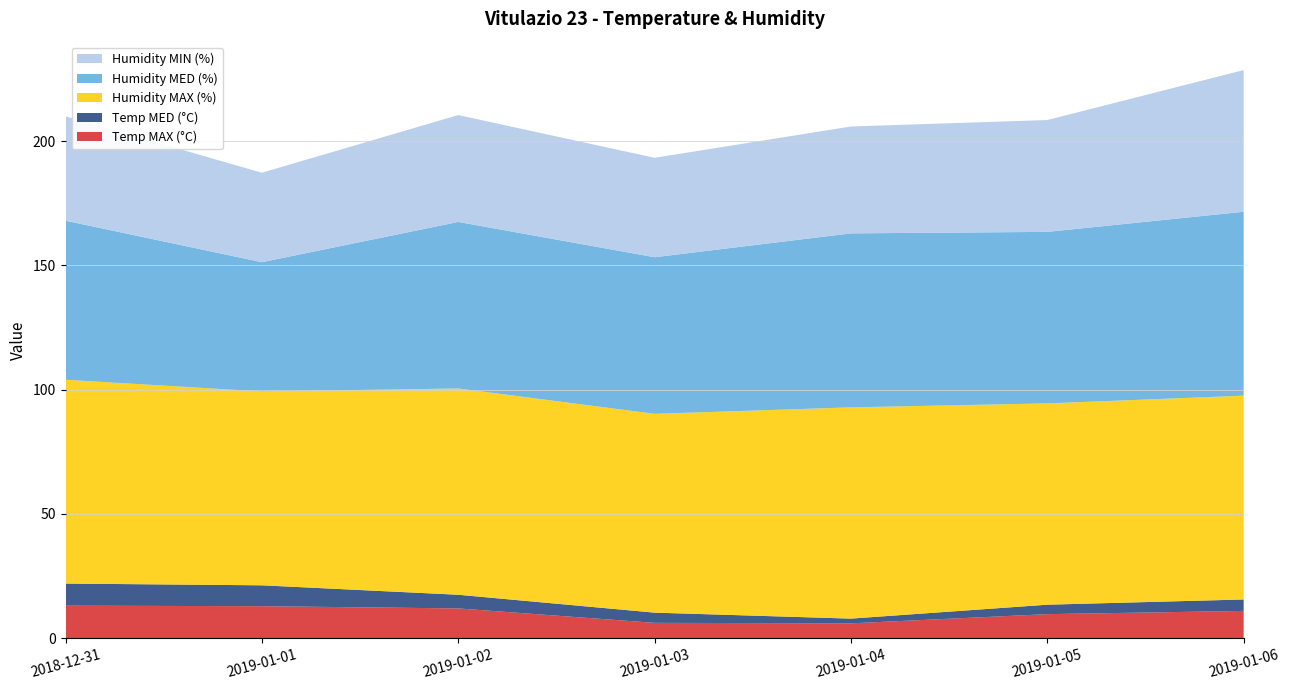

Reading left to right, transcribe all the data shown in this chart.

Temp MAX (°C): 13.1	12.9	12.0	6.2	6.0	9.7	11.0
Temp MED (°C): 8.9	8.4	5.5	4.1	1.9	3.8	4.6
Humidity MAX (%): 82.0	78.0	83.0	80.0	85.0	81.0	82.0
Humidity MED (%): 64.0	52.0	67.0	63.0	70.0	69.0	74.0
Humidity MIN (%): 42.0	36.0	43.0	40.0	43.0	45.0	57.0